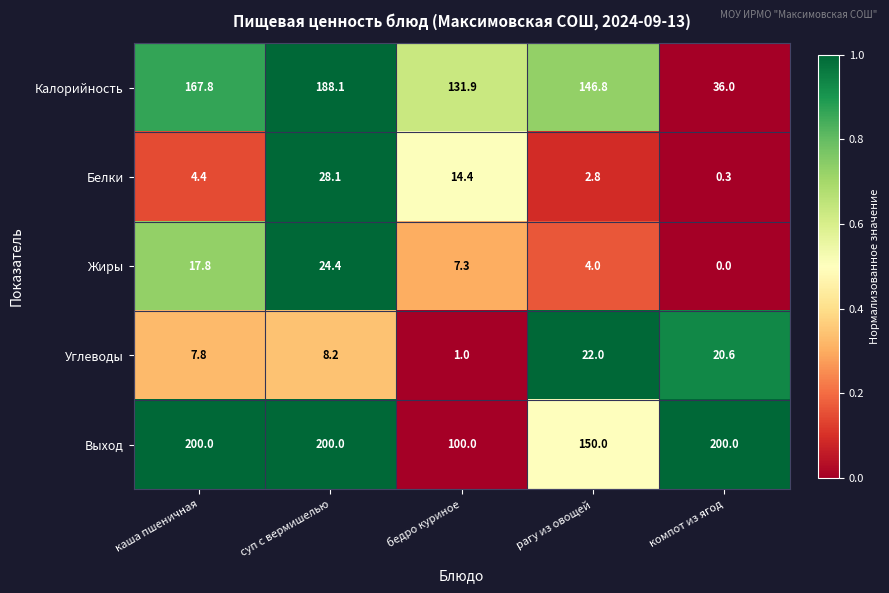

What is the maximum value shown in the chart?

200.0